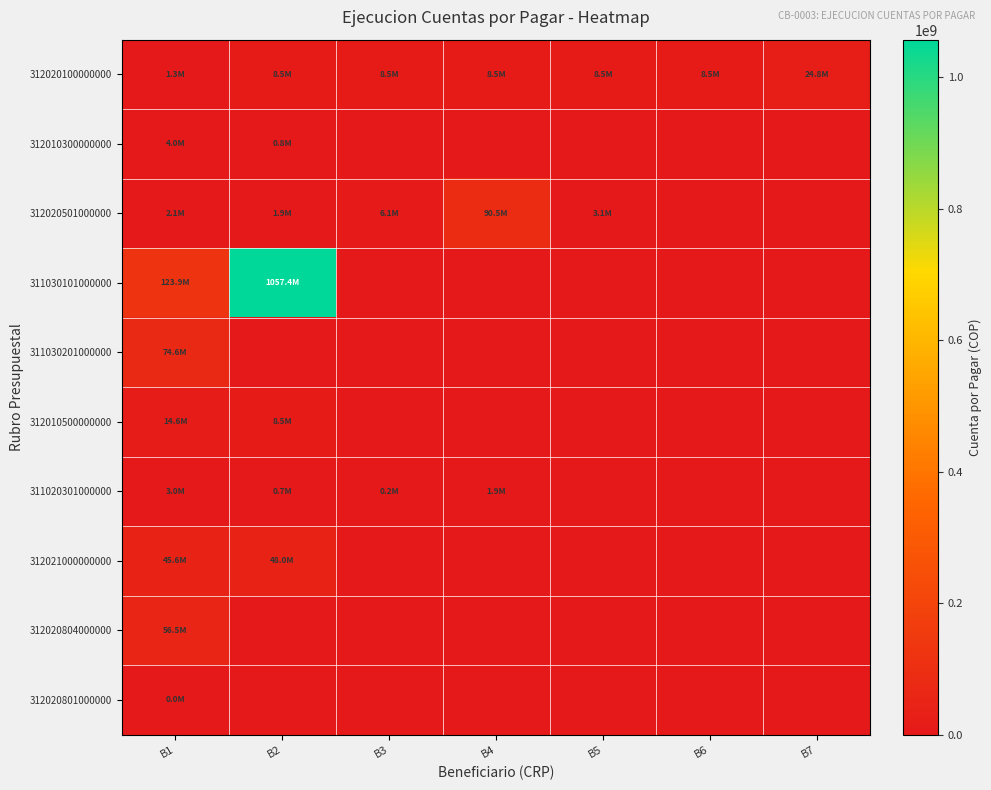

Which category has the highest value across all series?

B2